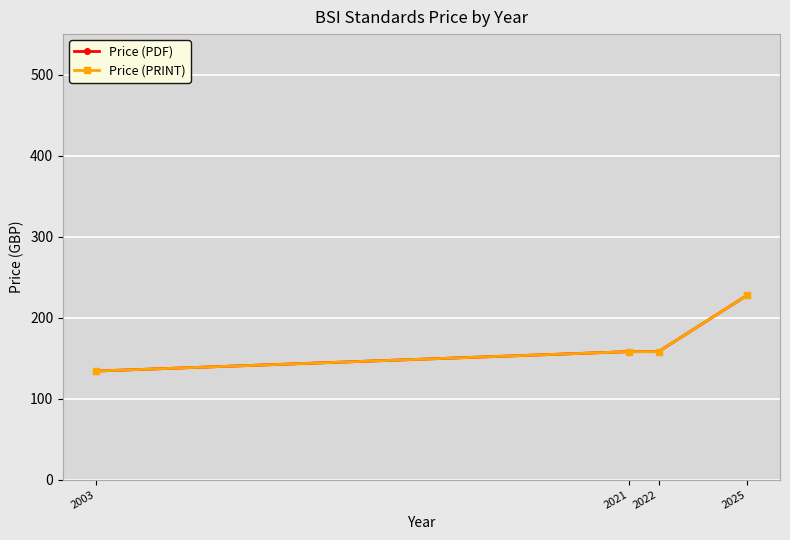

How many lines are shown in the chart?

2